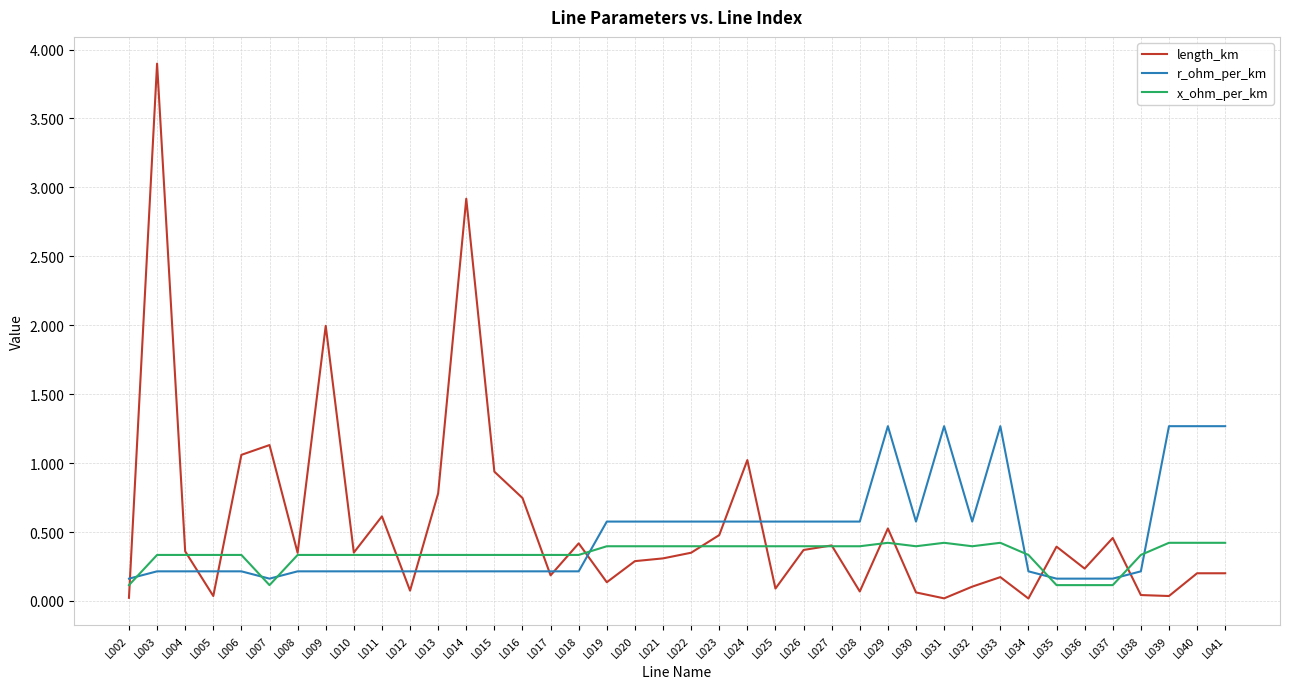

How many distinct data groups are displayed?

3